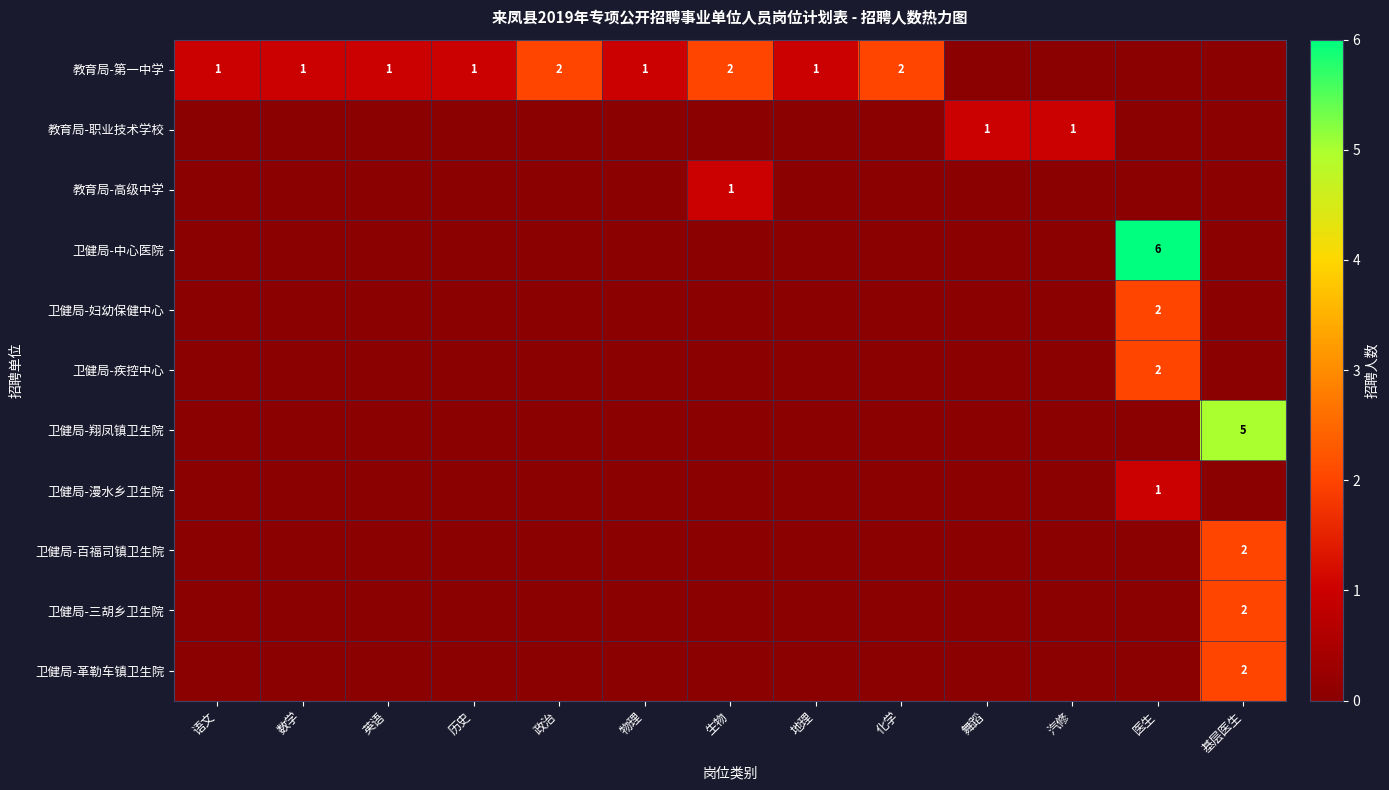

Is it true that 教育局-职业技术学校 equals 0 at 物理?

True